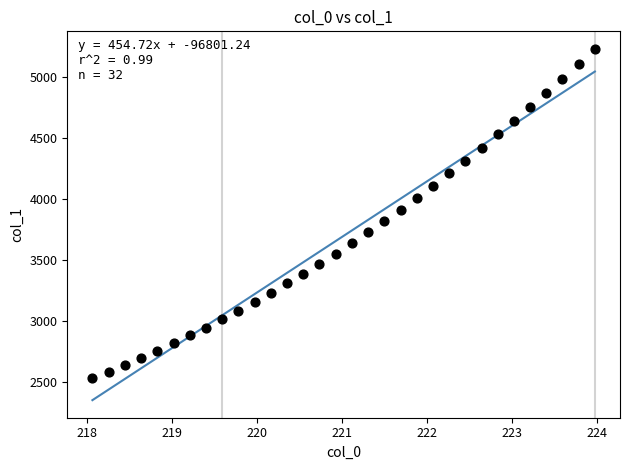

What is the range of Y values (max minus min)?

2698.5